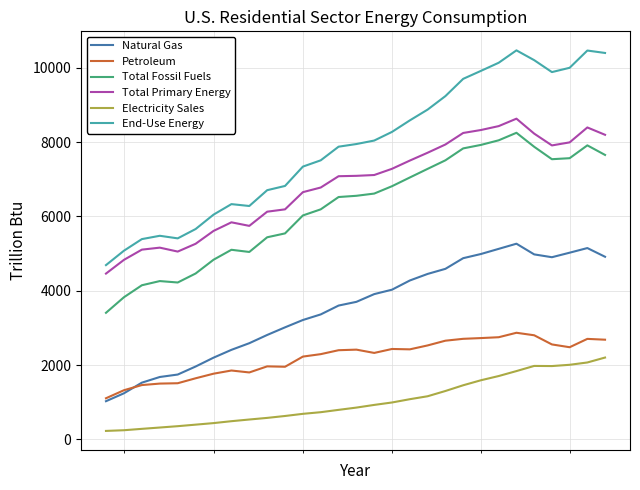

How many series are shown in this chart?

6